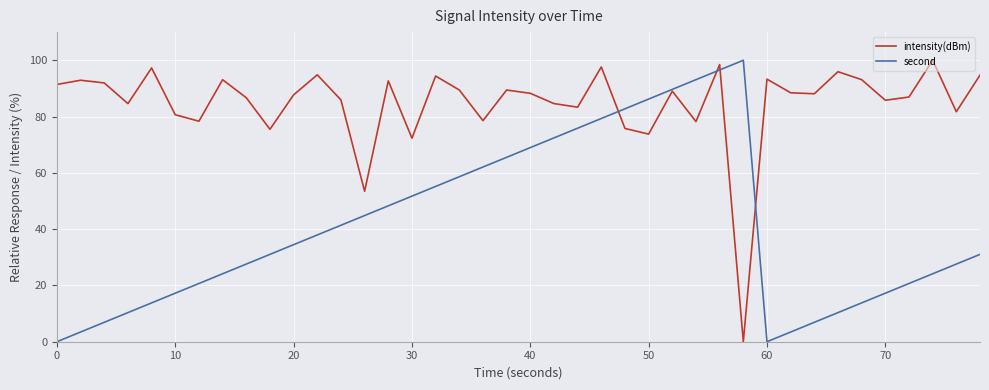

Rank the series by their average value, from lowest to highest.

second, intensity(dBm)